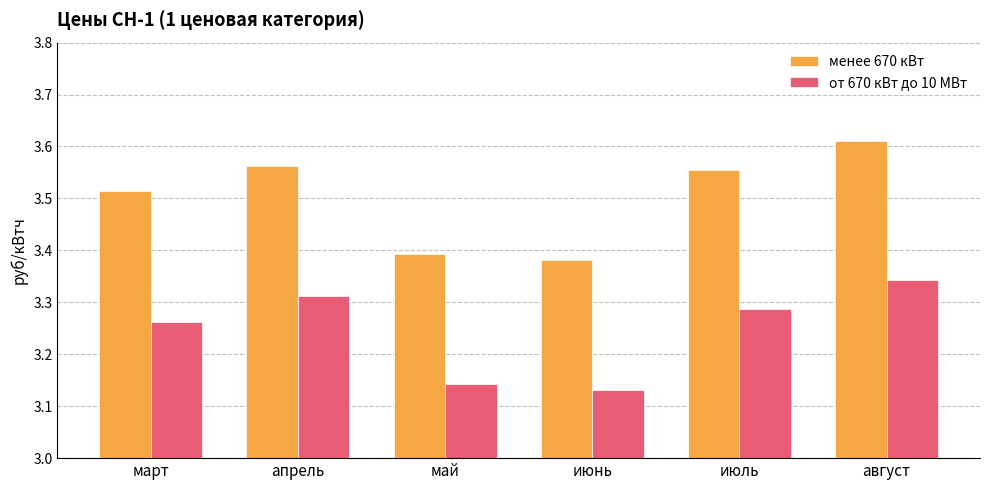

Is the value of от 670 кВт до 10 МВт at июнь greater than the value of менее 670 кВт at май?

No